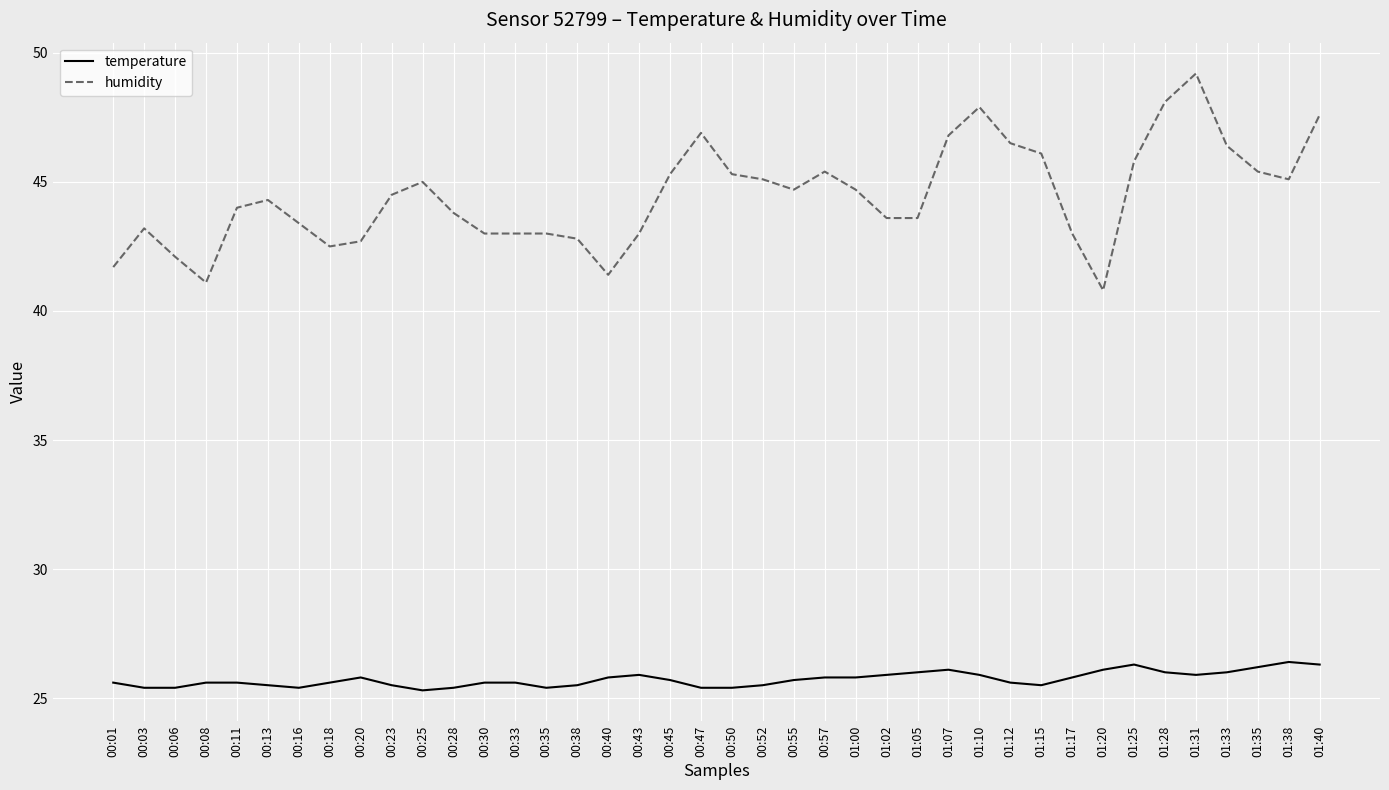

Which series has the widest spread of values?

humidity